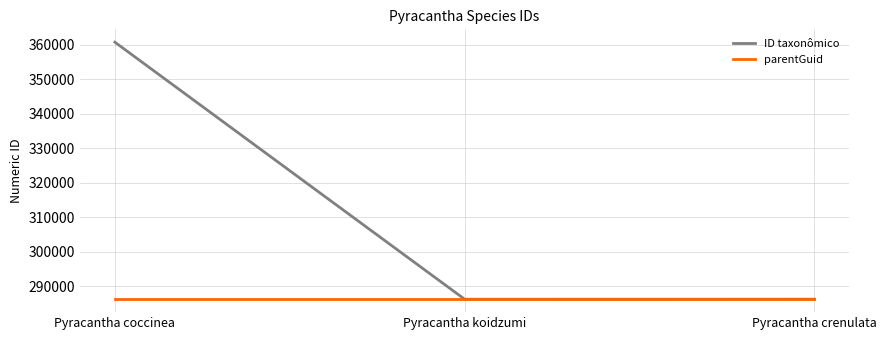

At which category is the sum across all series the highest?

Pyracantha coccinea